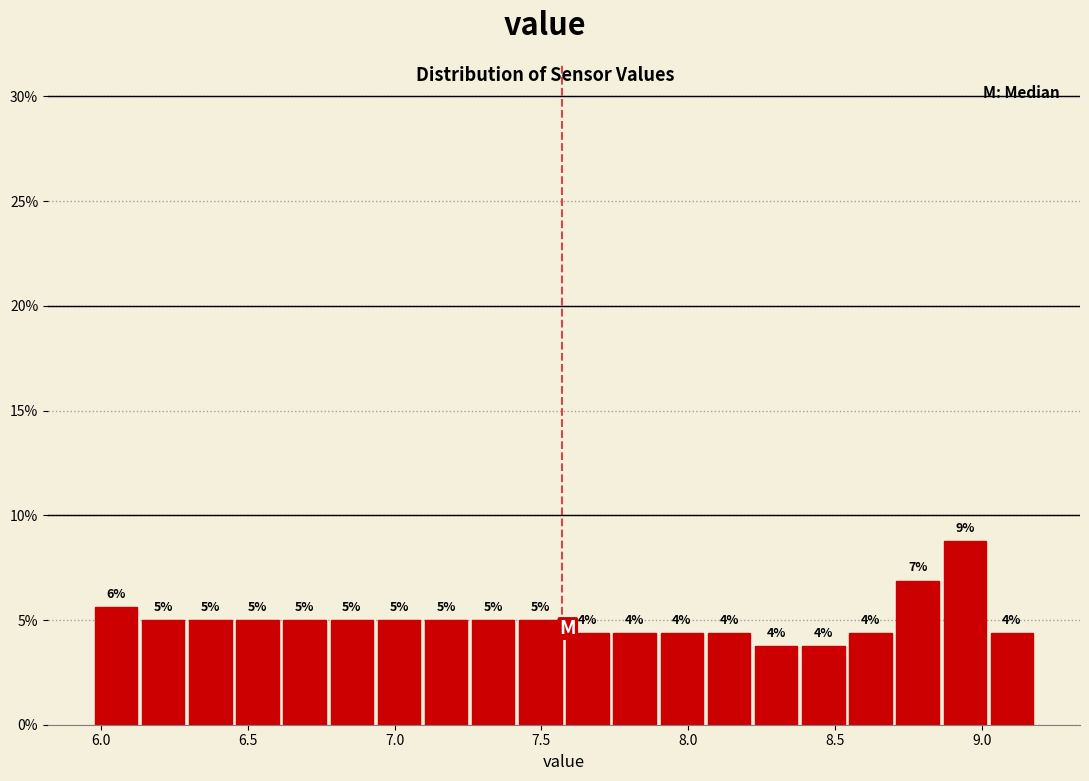

Read against the x-axis, roughly where is the centre of the tallest bar?

8.95